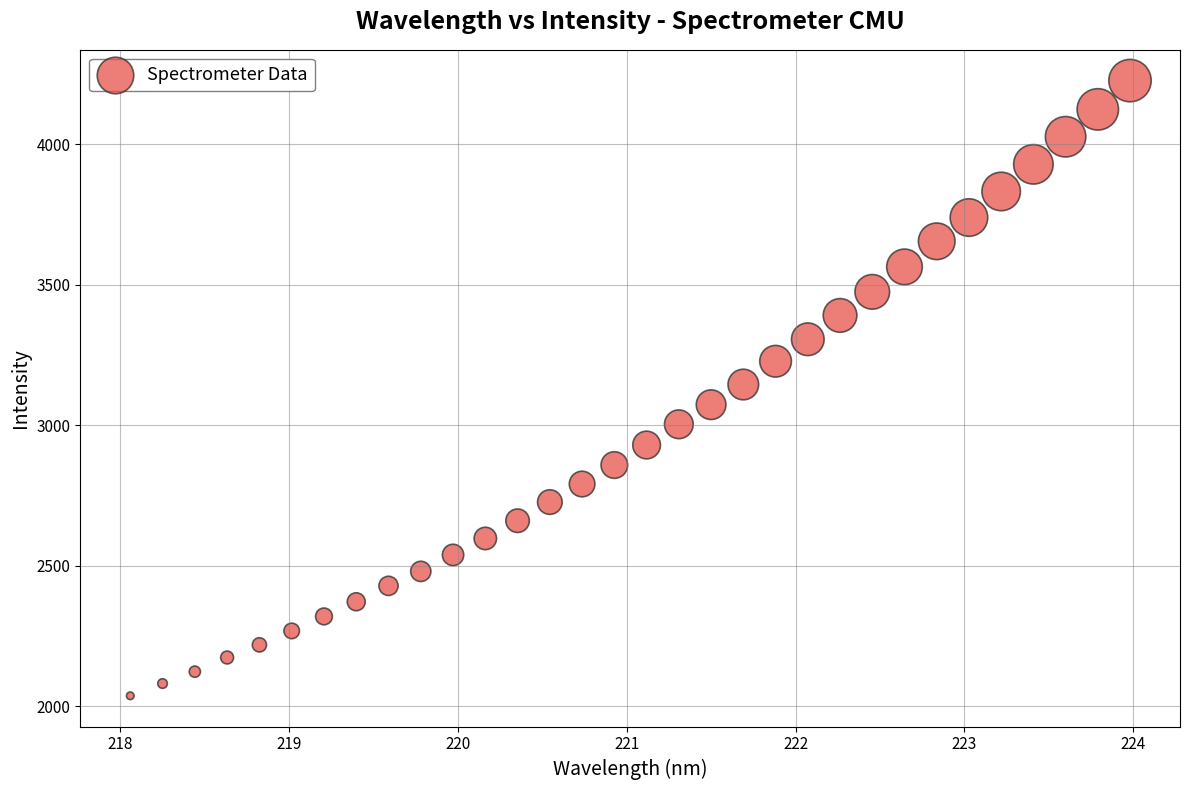

What is the range of Y values (max minus min)?

2189.3